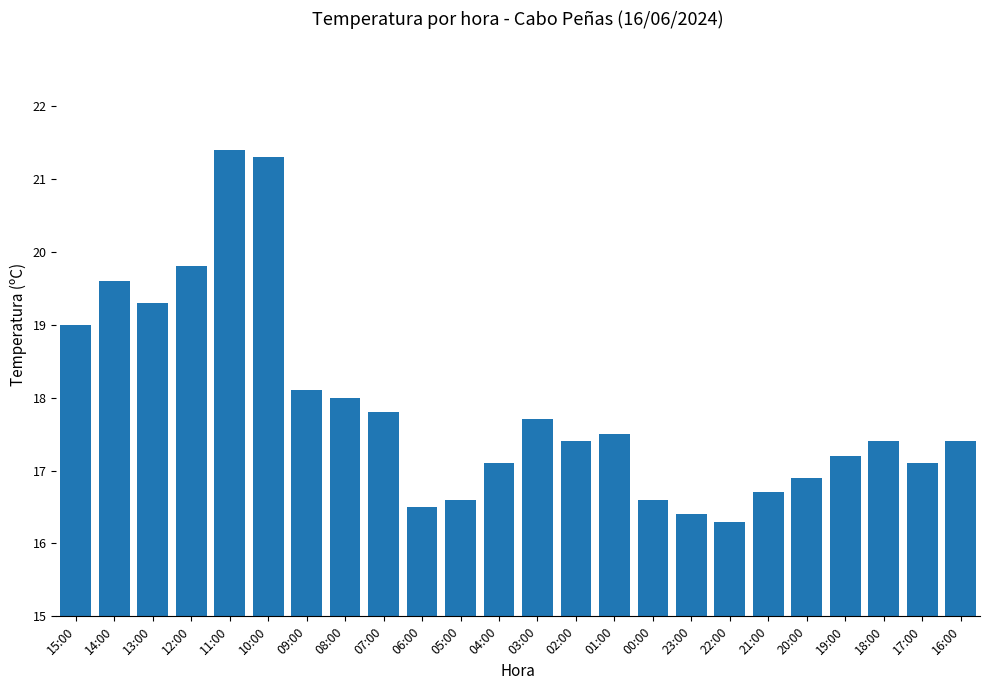

What is the label of the 22nd bar from the left?

18:00